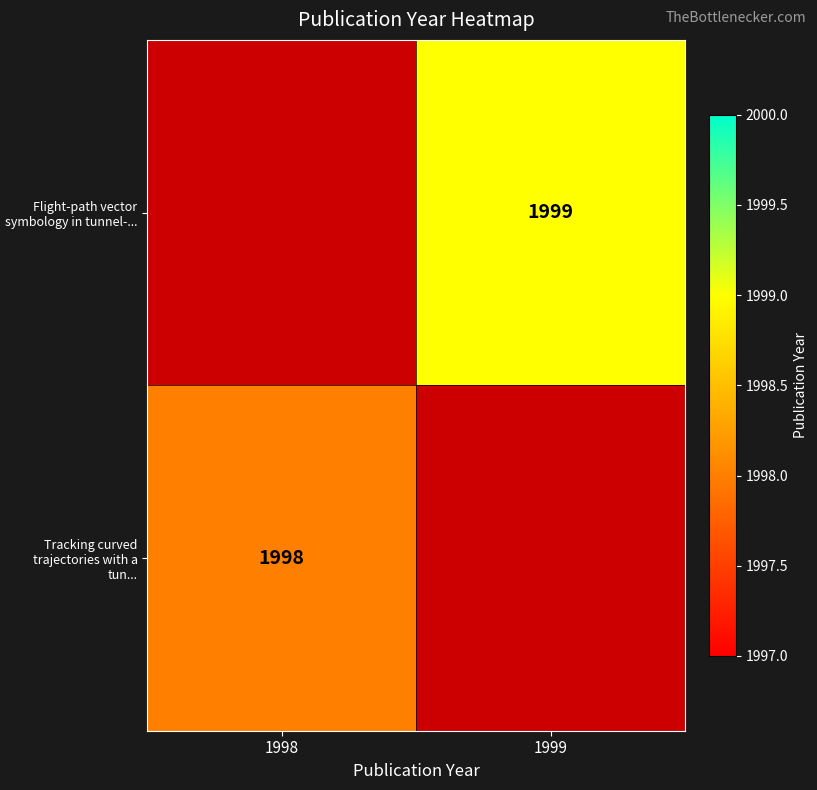

Is it true that Tracking curved trajectories with a tun... equals 1395 at 1998?

False